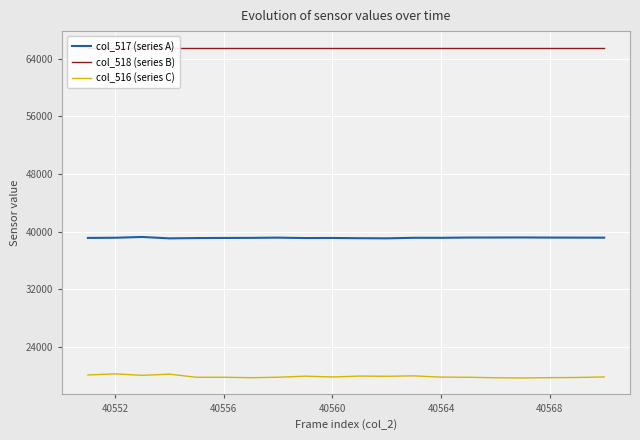

What is the maximum value for col_516 (series C)?

20278